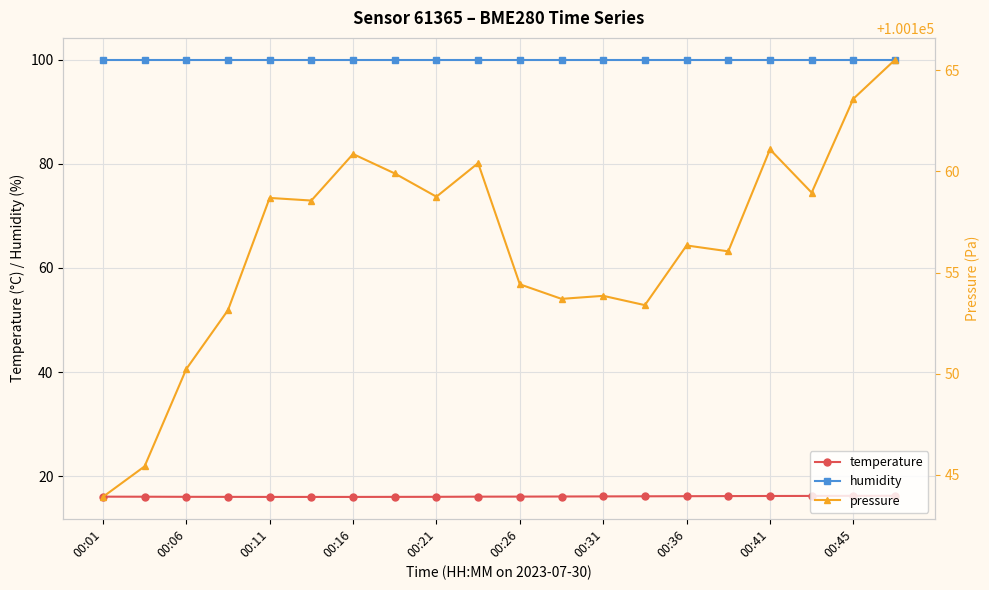

True or false: temperature and humidity intersect in this chart.

False